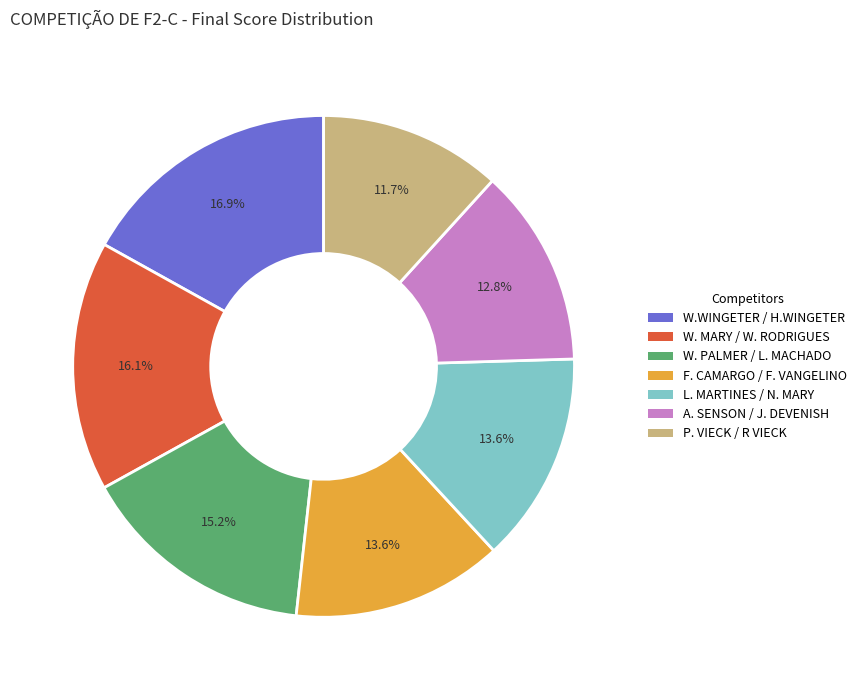

What percentage do W. PALMER / L. MACHADO and W. MARY / W. RODRIGUES together represent?

31.3%